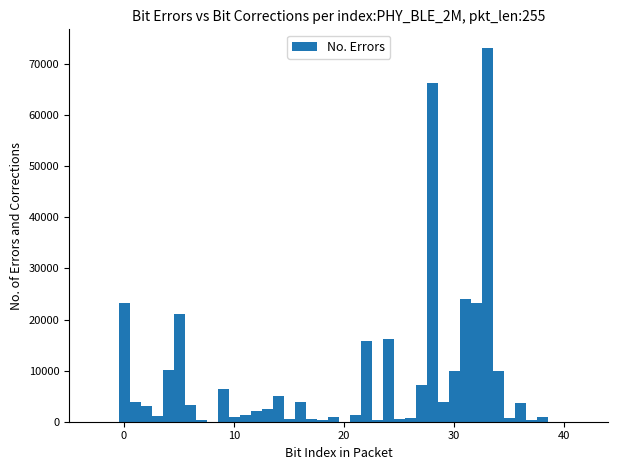

Read against the x-axis, roughly where is the centre of the tallest bar?

33